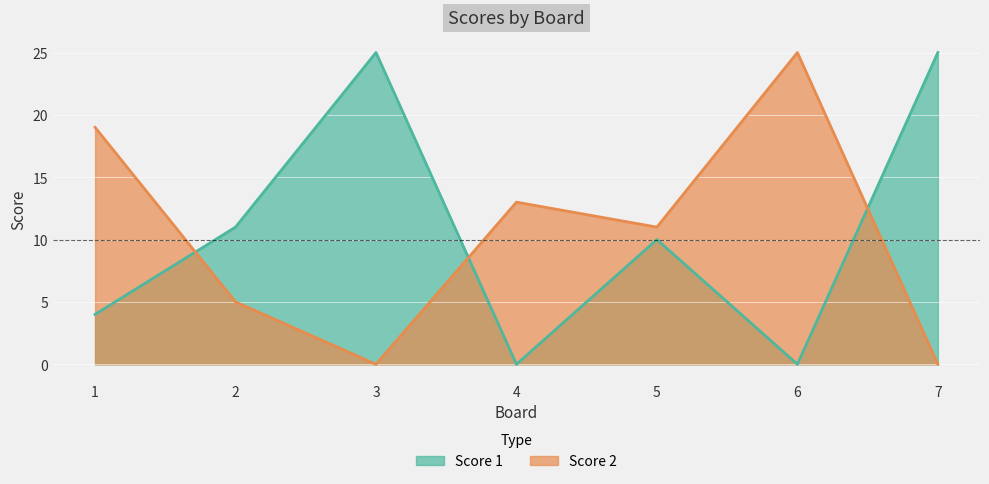

What is the highest value of the Score 2 series?

25